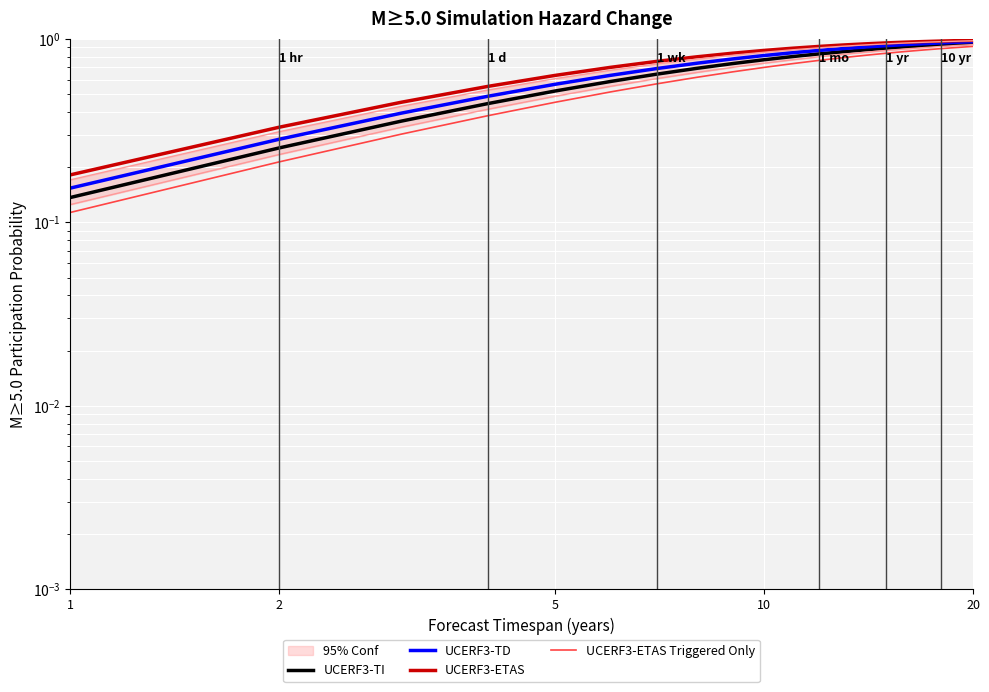

Which series has the largest total across all categories?

UCERF3-ETAS